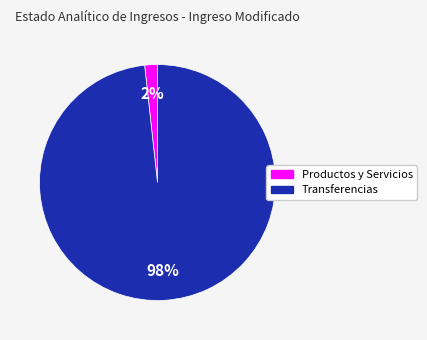

To the nearest percent, what is the average slice percentage?

50%